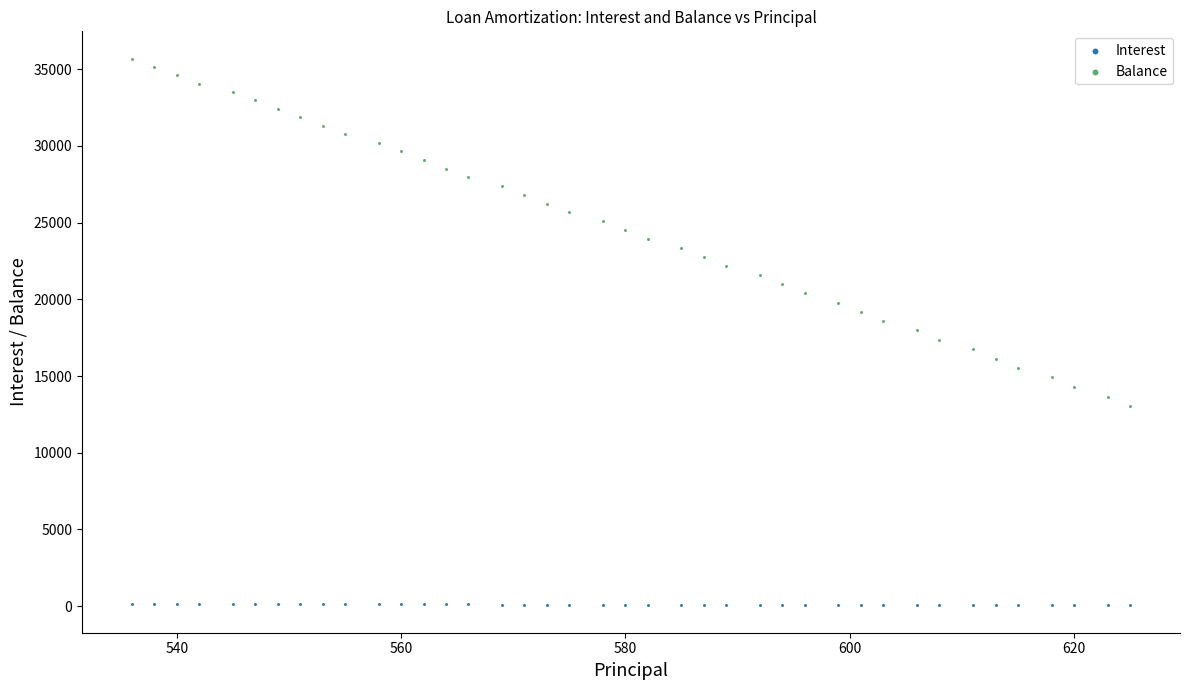

Across all data points, what is the range of Y values (max minus min)?

35628.9